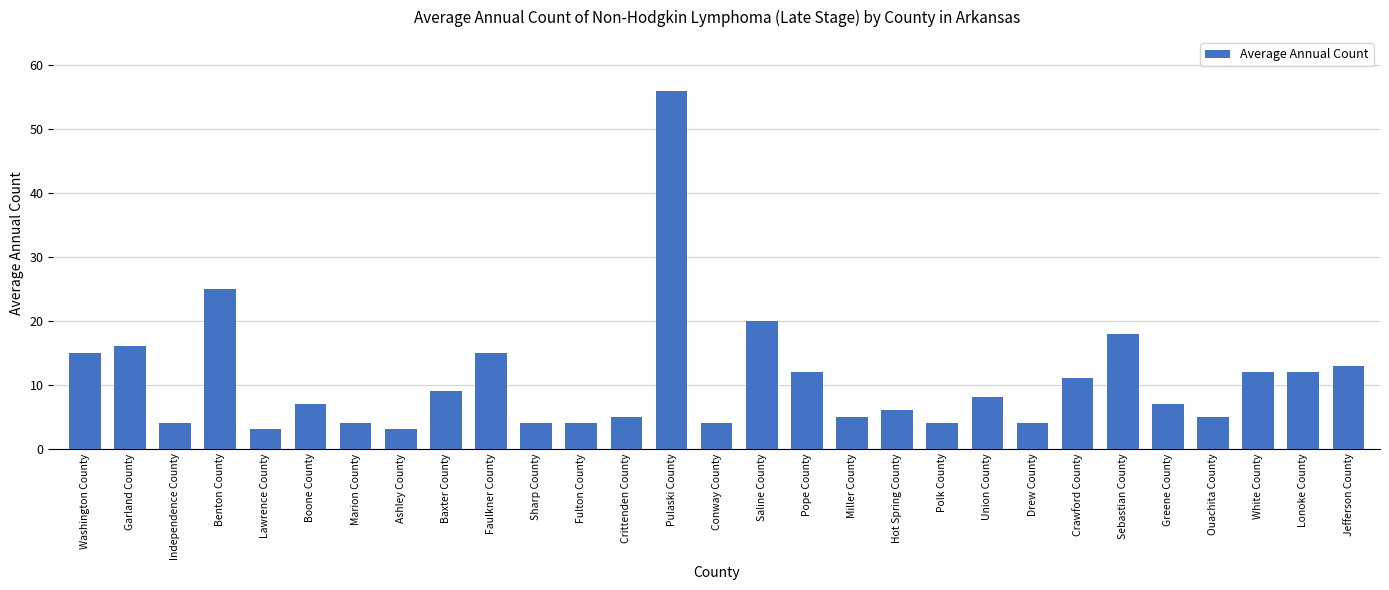

What is the label of the 5th bar from the left?

Lawrence County